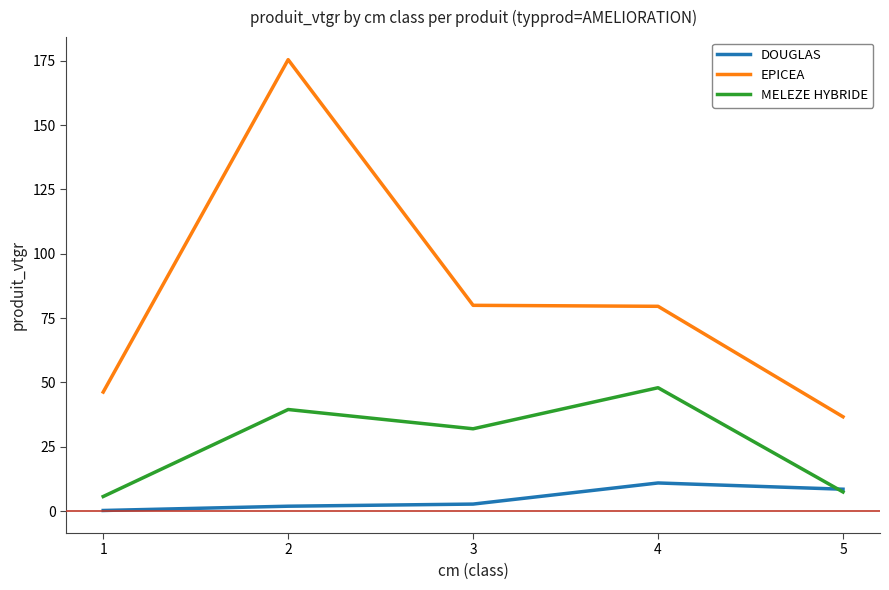

Count the number of categories in the chart.

5